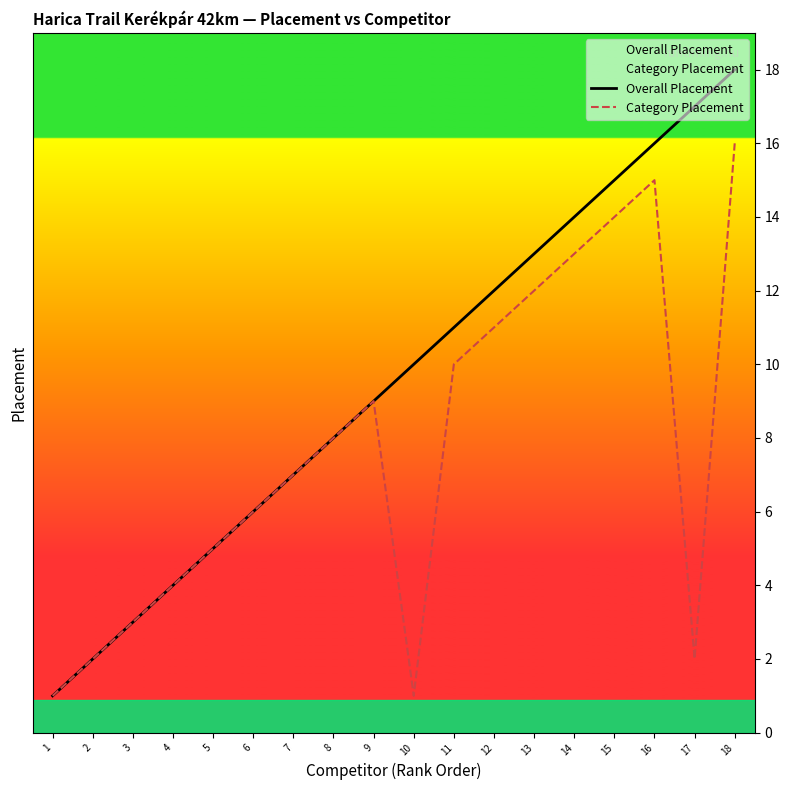

List the series in order of their peak value, highest first.

Overall Placement, Category Placement